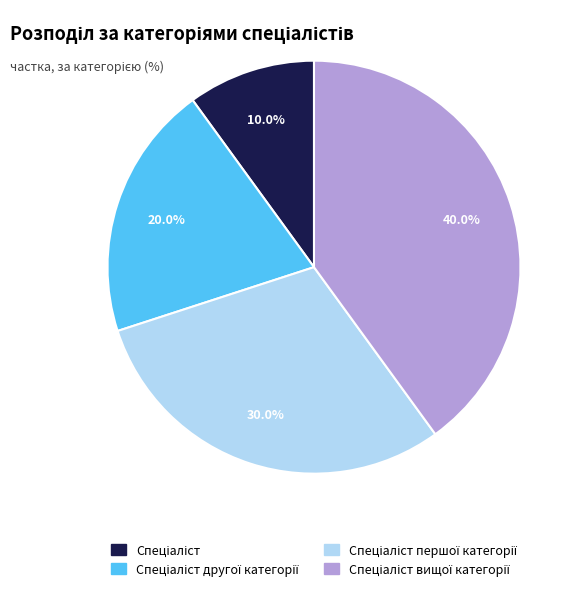

To the nearest percent, what is the difference between the largest and smallest slice percentages?

30%